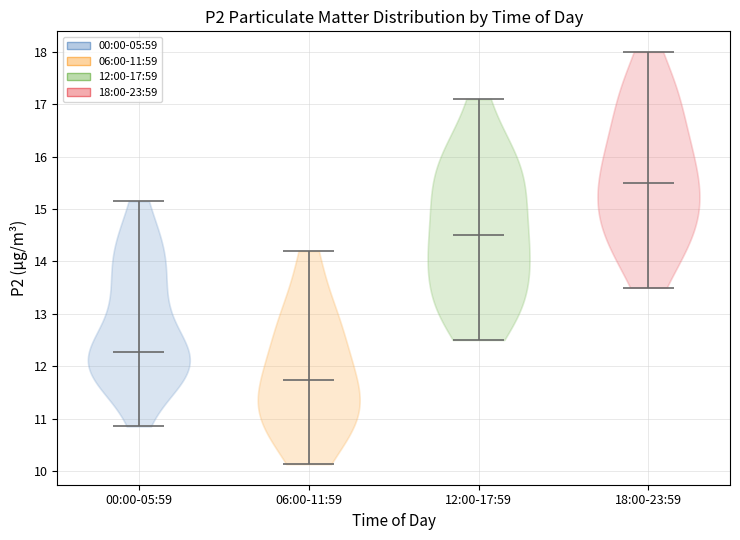

Reading left to right, read every violin against the y-axis: where its median line is, and the lowest and highest points it reaches. The values are not printed on the chart, so give them approximately, as read against the axis.

00:00-05:59: median line 12.3, lowest point 10.9, highest point 15.2
06:00-11:59: median line 11.7, lowest point 10.1, highest point 14.2
12:00-17:59: median line 14.5, lowest point 12.5, highest point 17.1
18:00-23:59: median line 15.5, lowest point 13.5, highest point 18.0